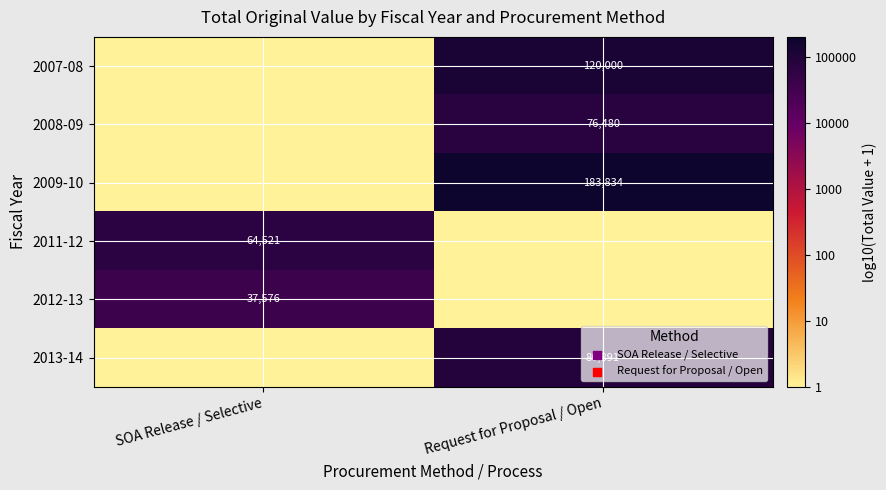

Is it true that 2012-13 equals 16241 at SOA Release / Selective?

False